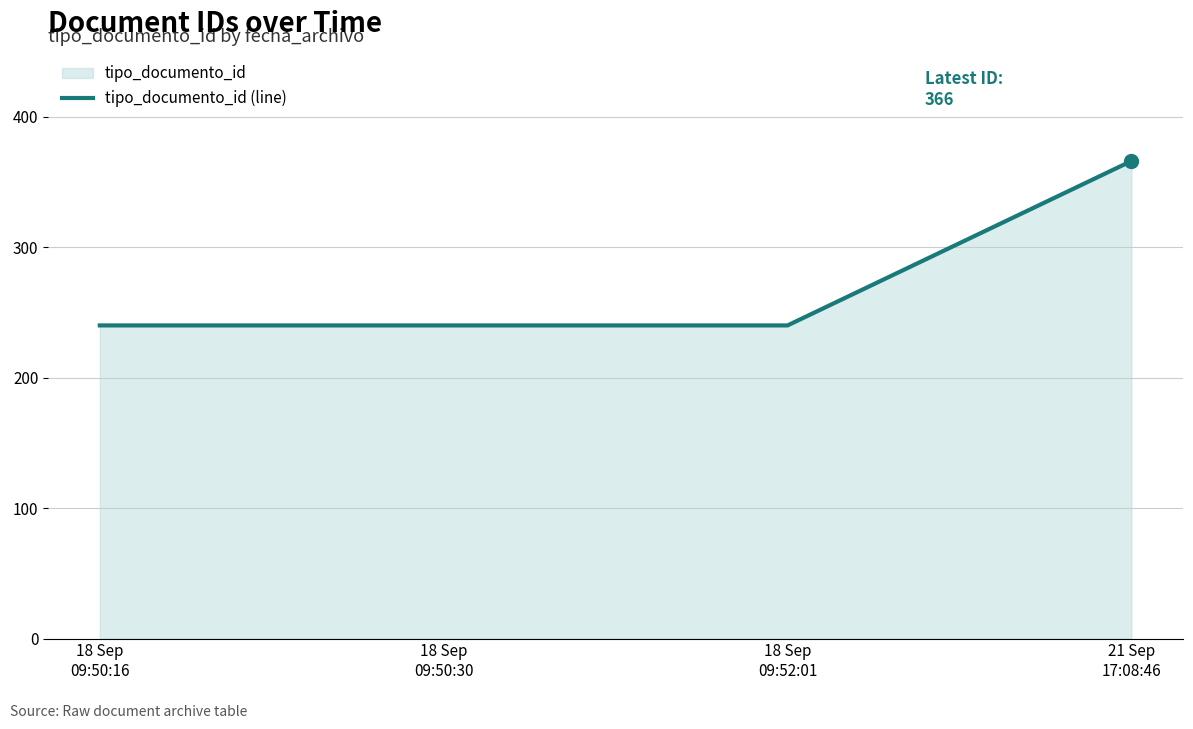

What position from the left is 18 Sep
09:50:30?

2